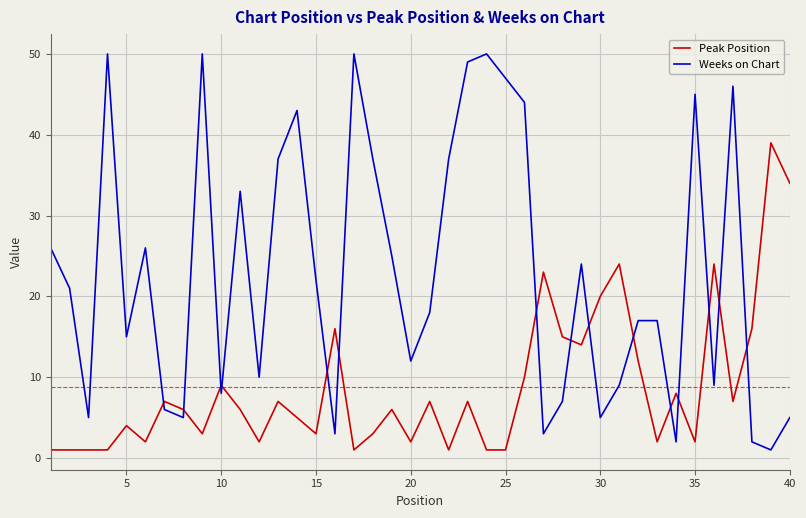

Which series has the widest spread of values?

Weeks on Chart